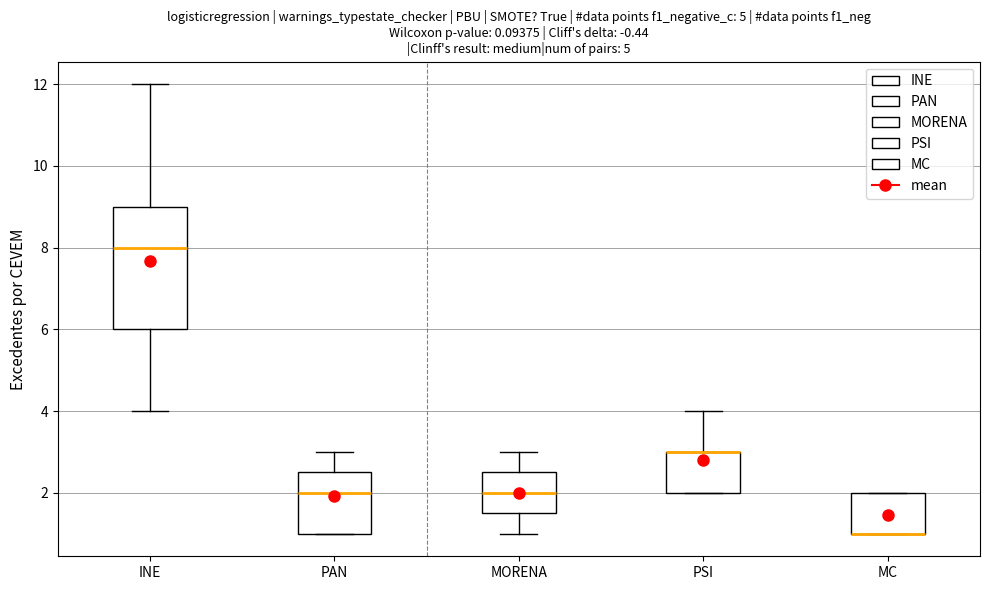

Reading left to right, read every box against the y-axis: the position of its median line, the range the box covers, and the ends of its whiskers. The values are not printed on the chart, so give them approximately, as read against the axis.

INE: median 8.0, box 6.0 to 9.0, whiskers 4.0 to 12.0
PAN: median 2.0, box 1.0 to 2.6, whiskers 1.0 to 3.0
MORENA: median 2.0, box 1.6 to 2.6, whiskers 1.0 to 3.0
PSI: median 3.0 (drawn on the box's upper edge), box 2.0 to 3.0, whiskers 2.0 to 4.0
MC: median 1.0 (drawn on the box's lower edge), box 1.0 to 2.0, whiskers 1.0 to 2.0